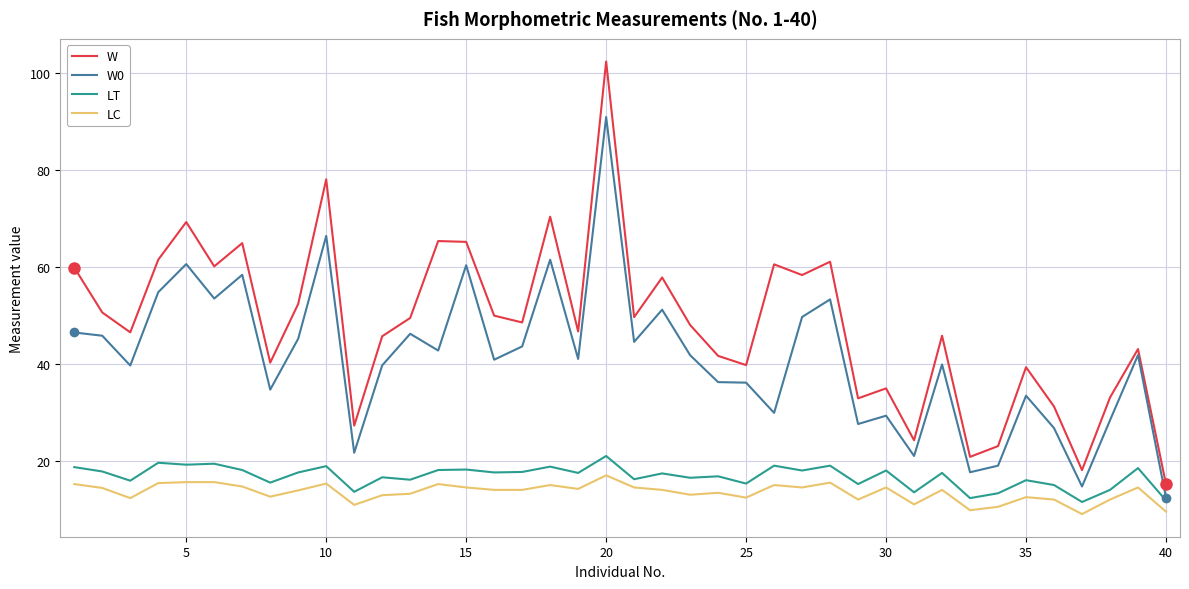

True or false: LC and W cross at least once.

False